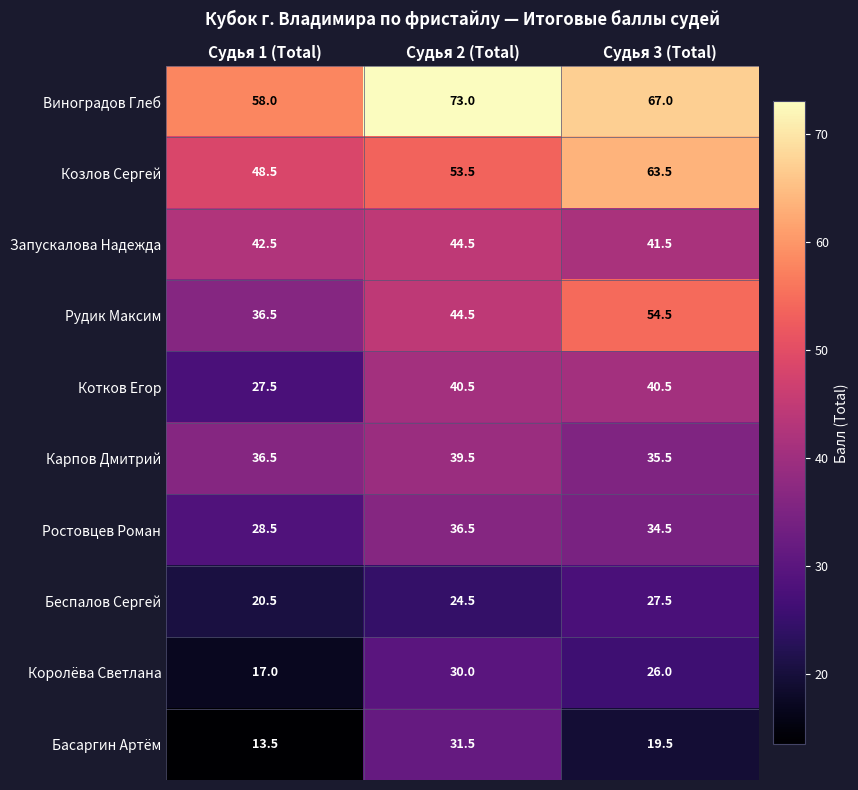

At how many categories does at least one series exceed 28?

3